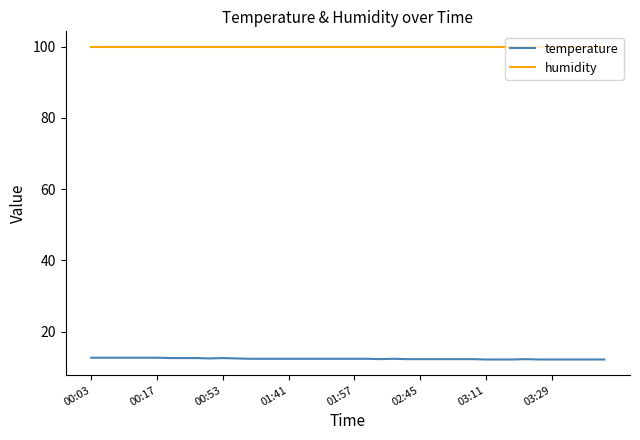

True or false: temperature and humidity intersect in this chart.

False